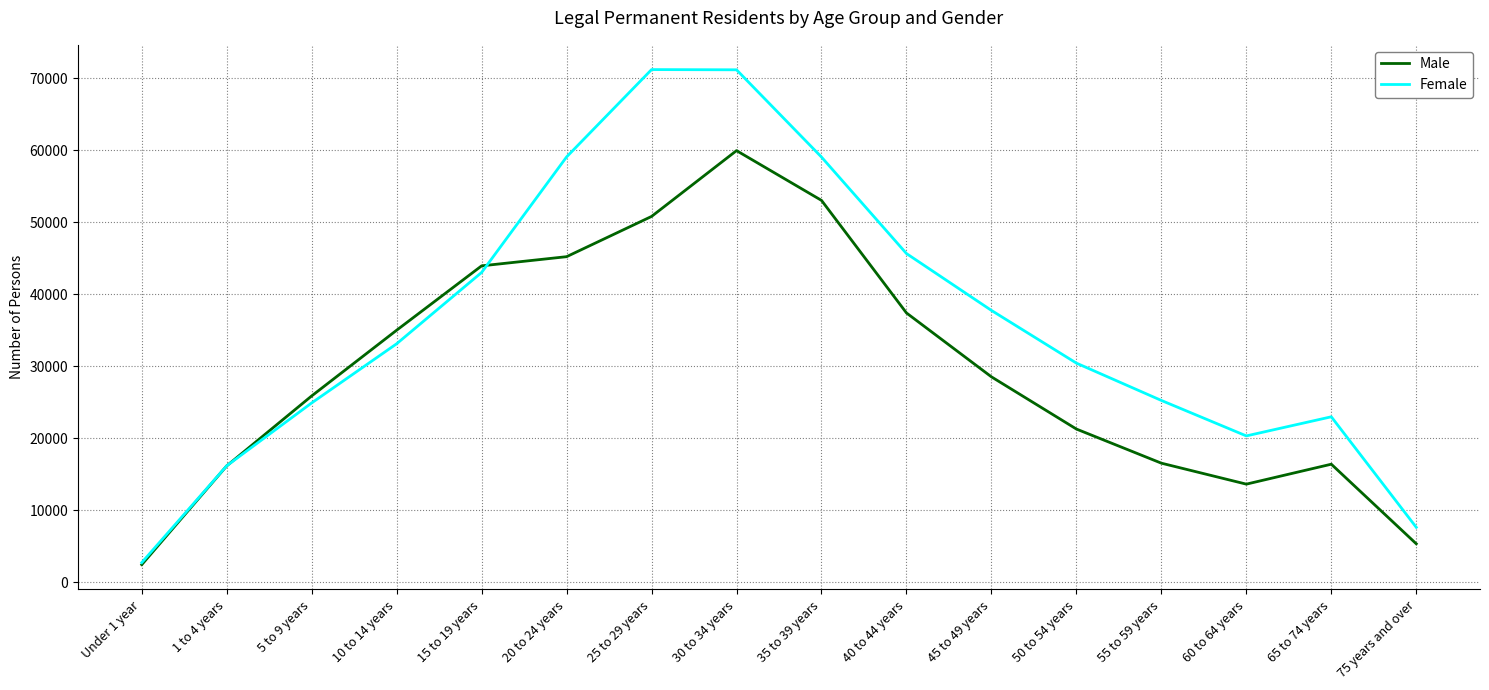

The value of Female at 10 to 14 years is 33141. True or false?

True